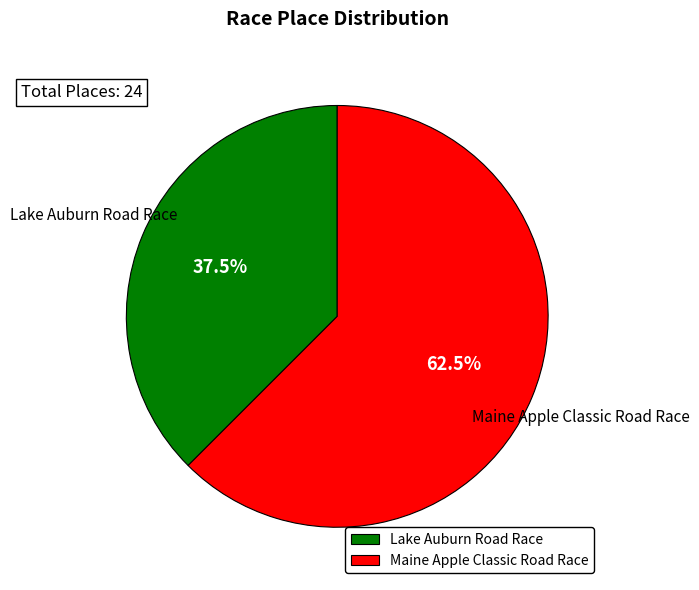

To the nearest percent, what is the difference between the largest and smallest slice percentages?

25%